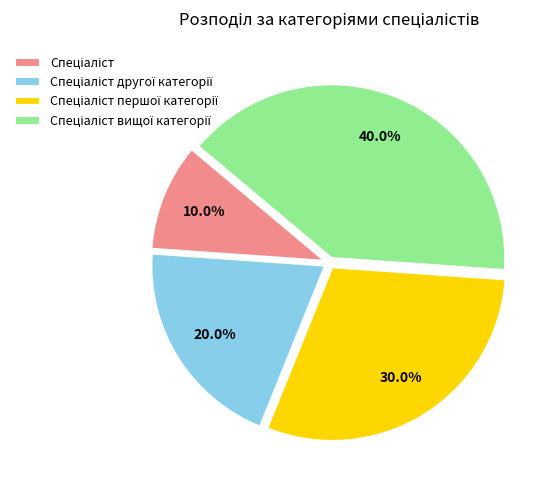

Is there any slice that represents more than half of the pie?

No